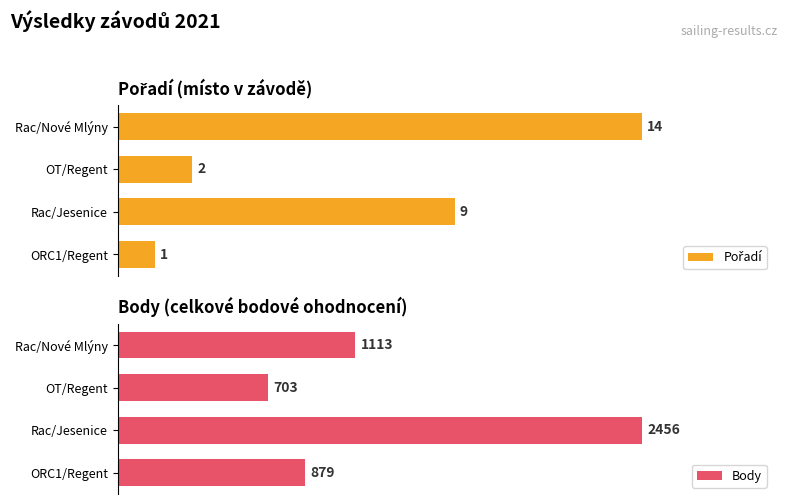

Where is Body nearest to the value 1579?

Rac/Nové Mlýny